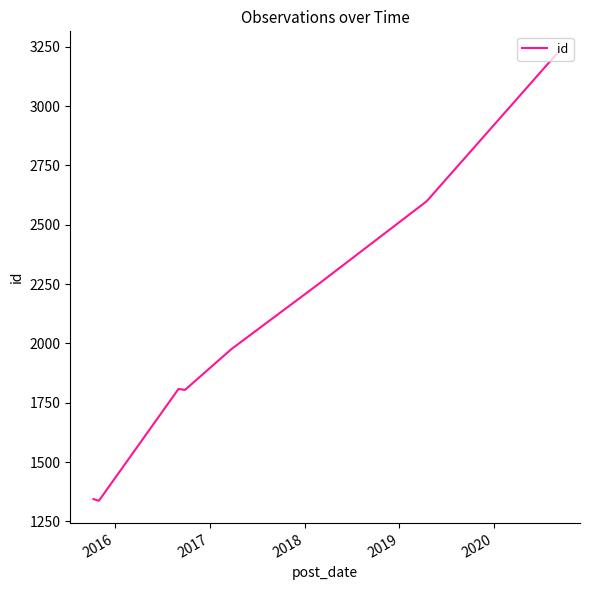

What is the sum of all values?

16340